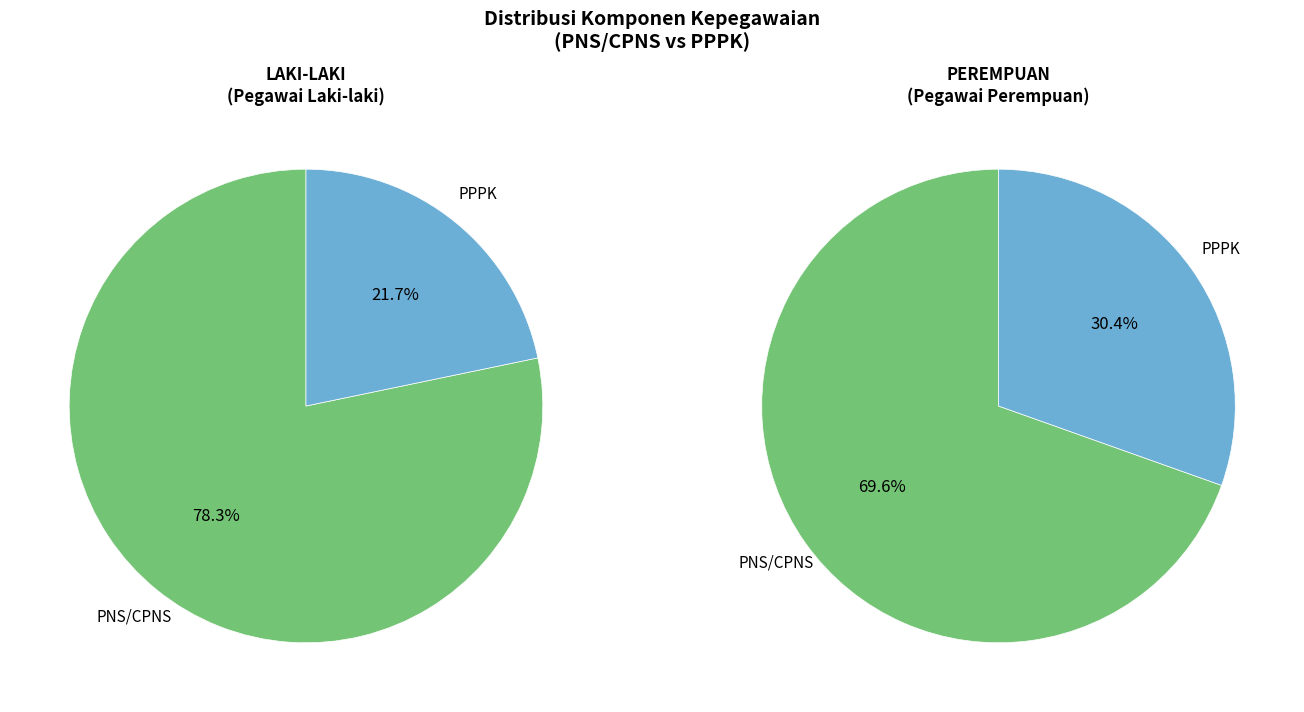

Do PNS/CPNS and PPPK together represent more than half of the pie?

Yes